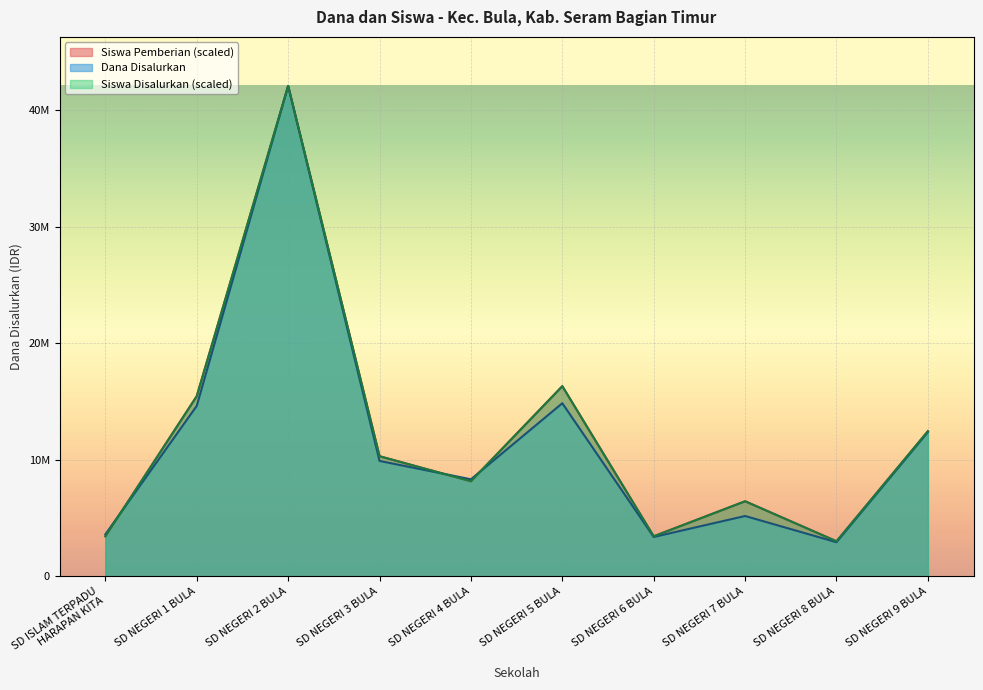

Which series has the widest spread of values?

Dana Disalurkan